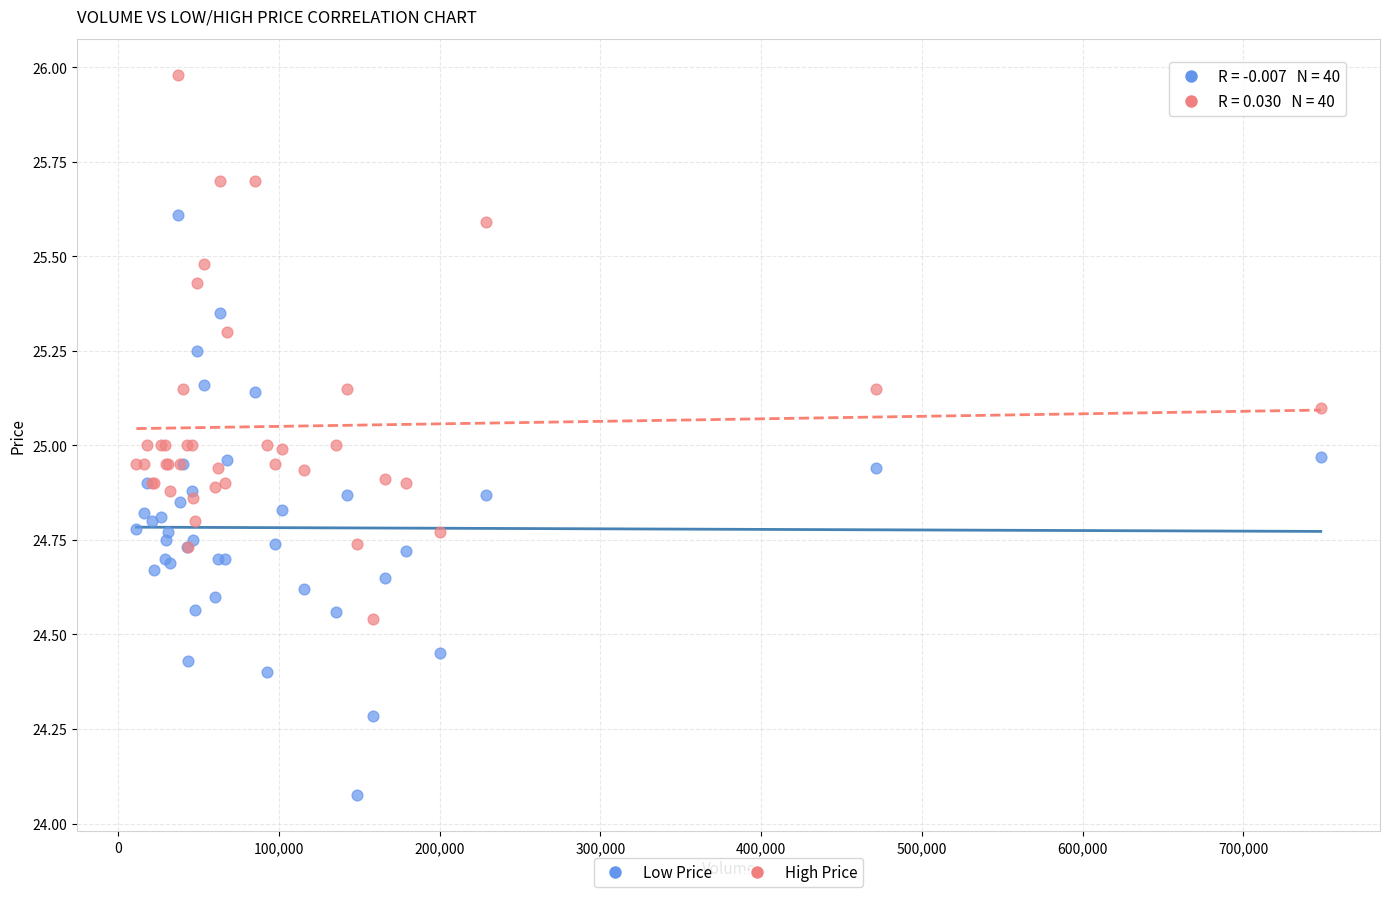

What is the X range (max minus min) for the scatter plot?

736800.0